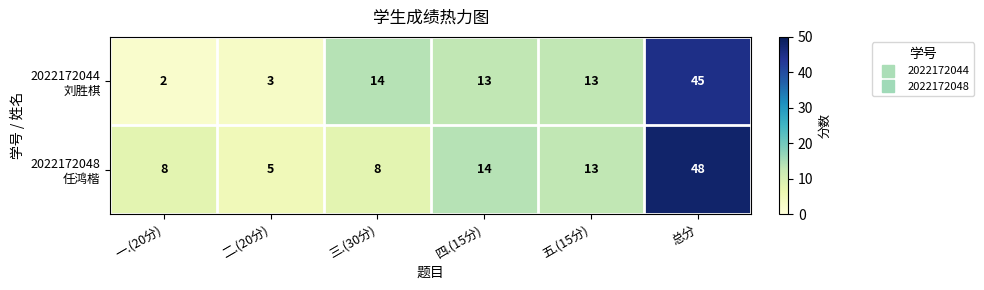

Which label corresponds to the largest value in the chart?

总分